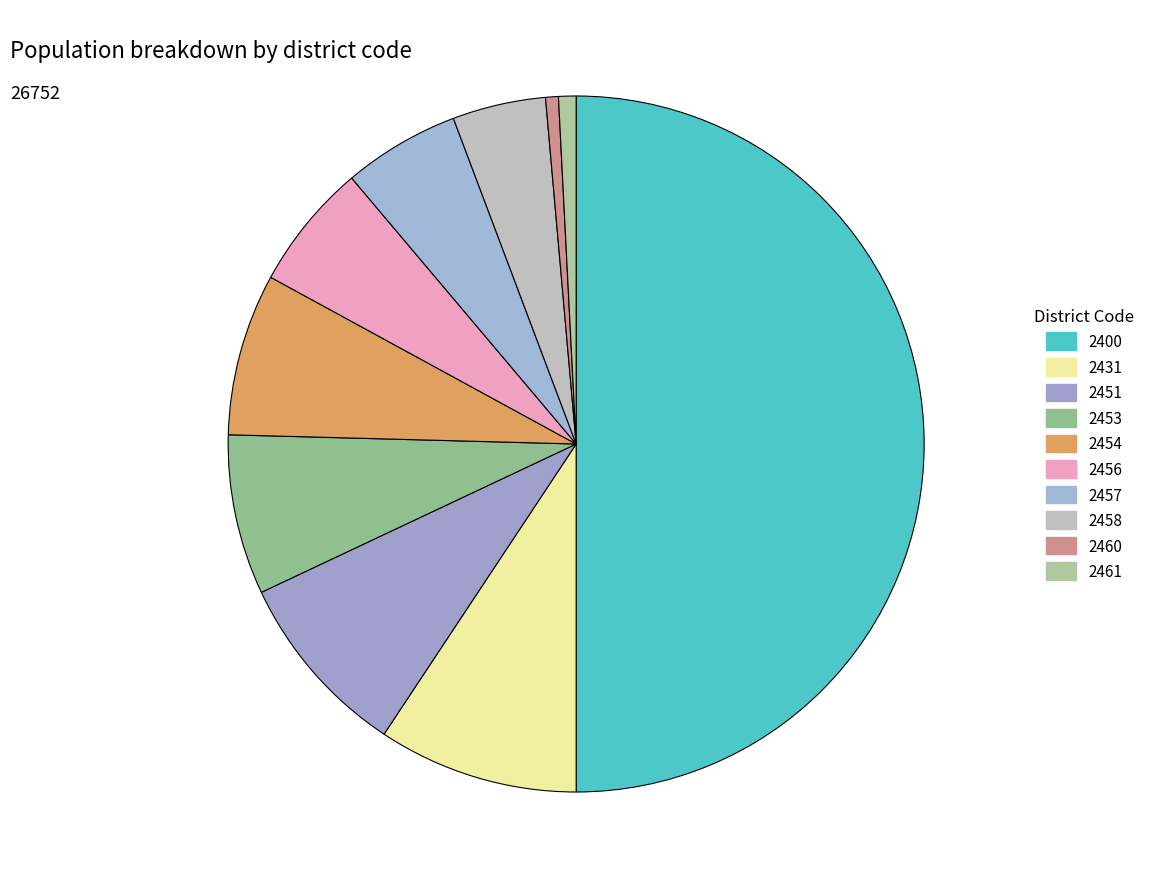

How many segments does this pie chart have?

10